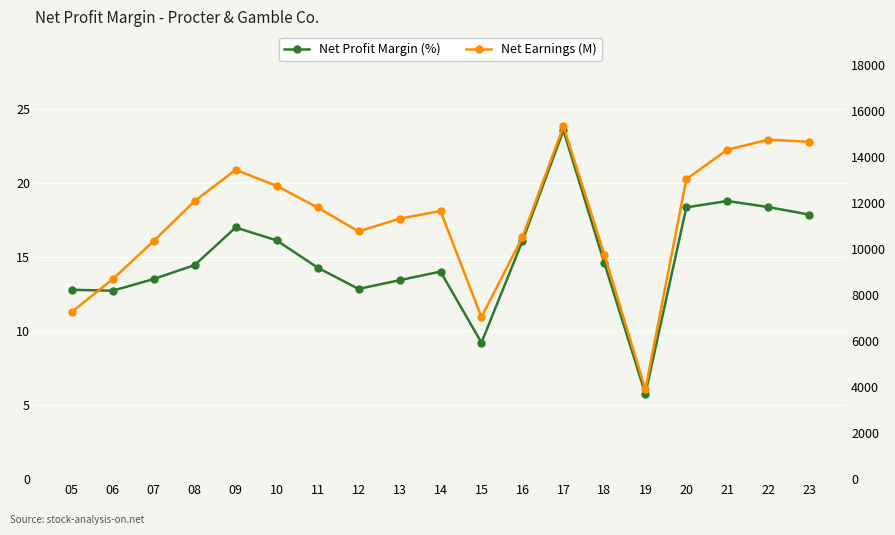

Is this an area chart (filled region under the line)?

No